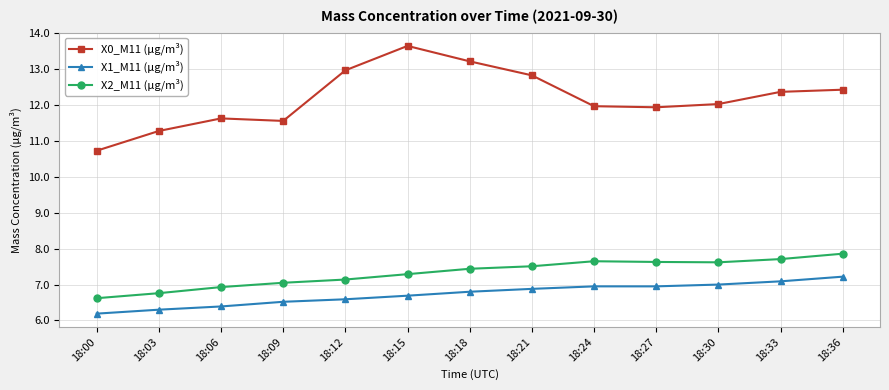

What is the total value across all series at 18:27?

26.5